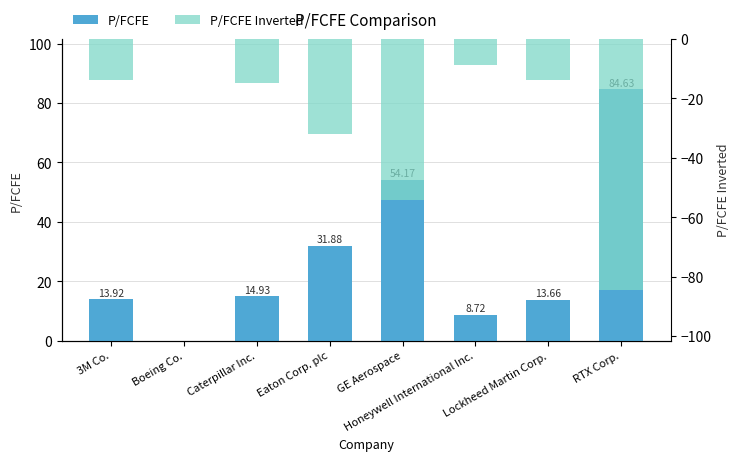

How many bars are there in total?

16